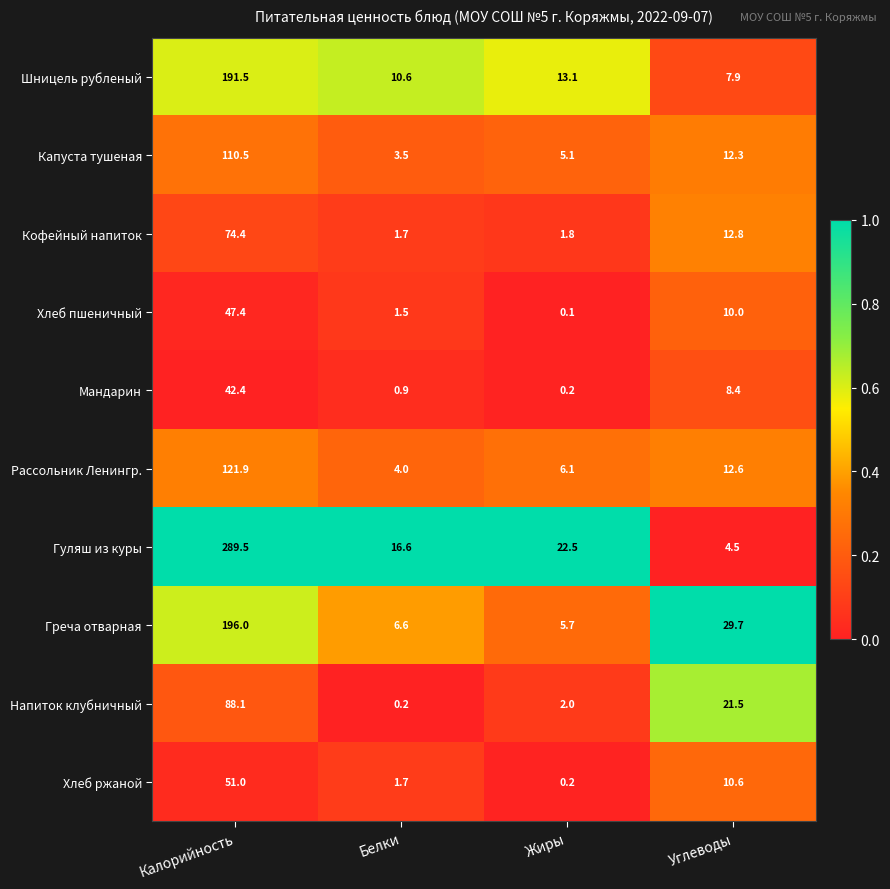

What is the maximum value shown in the chart?

289.5